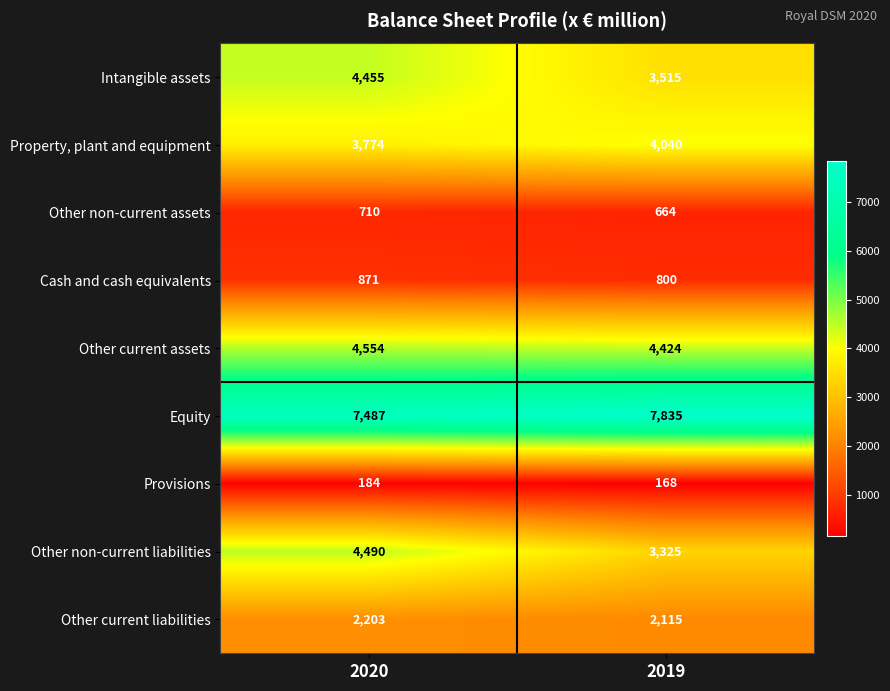

What is the sum of all Other non-current assets values?

1374